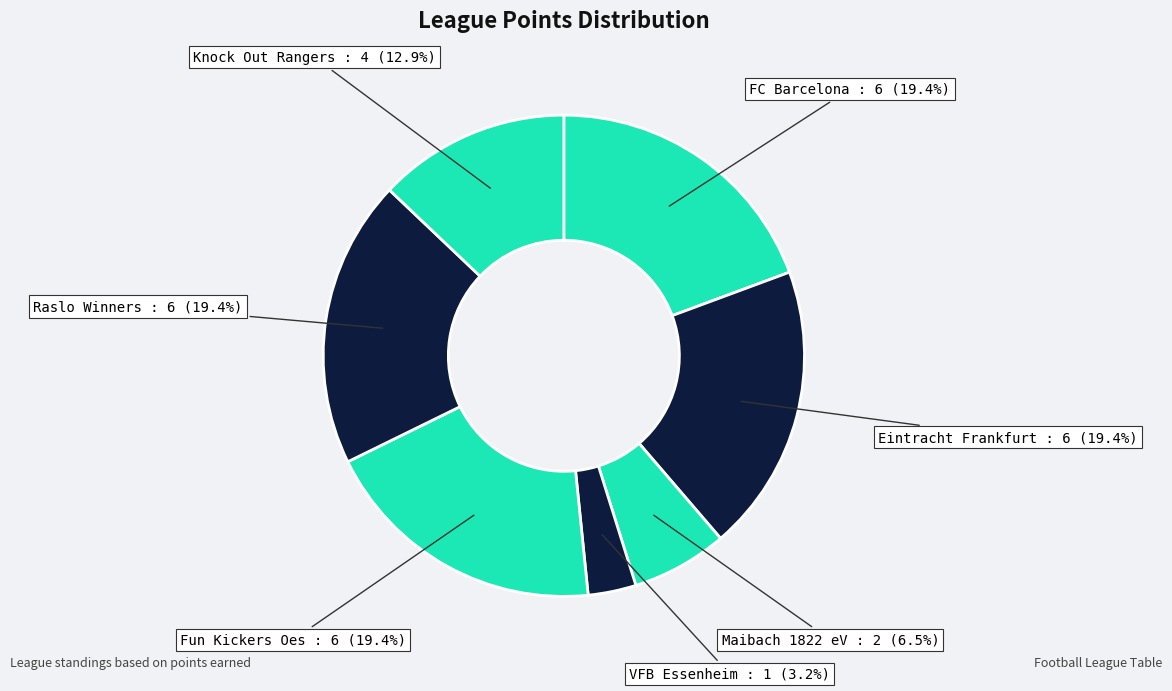

Is there a majority slice in this chart?

No